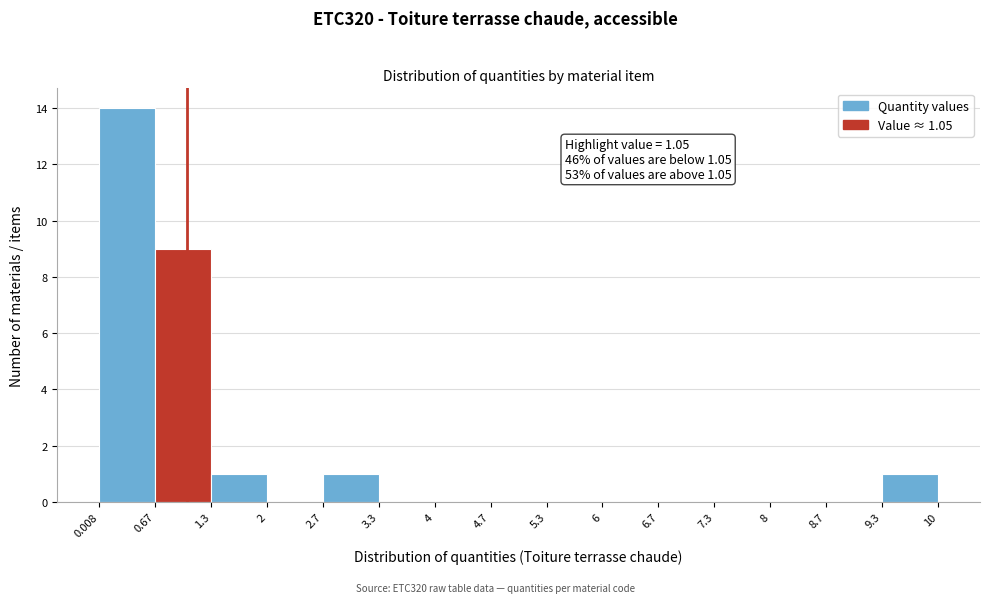

Over which range of the x-axis is the bar tallest?

0.008 to 0.67